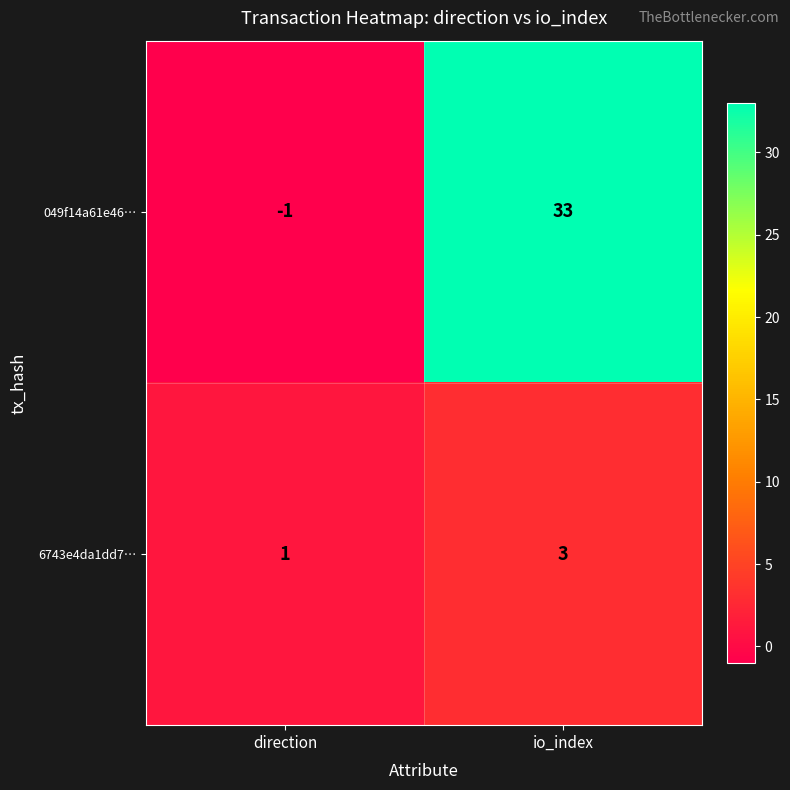

How many values in the 6743e4da1dd7… series are below 3?

1